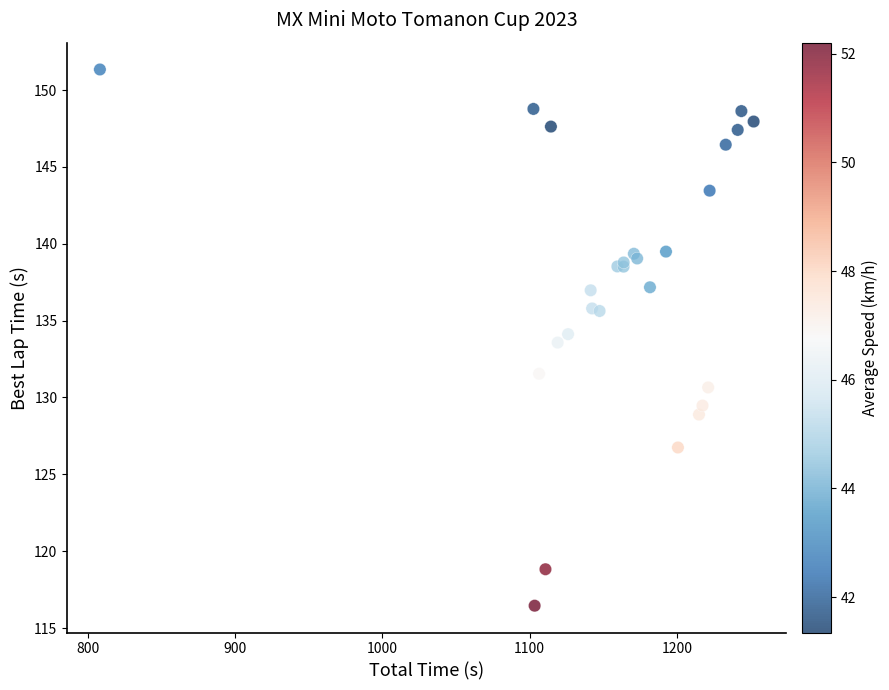

What Y value in the scatter plot is closest to 133?

133.6